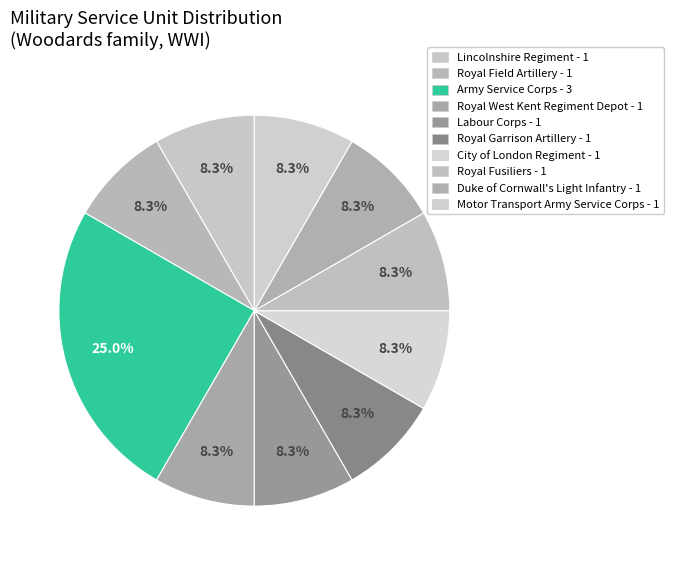

Does any single category account for the majority?

No